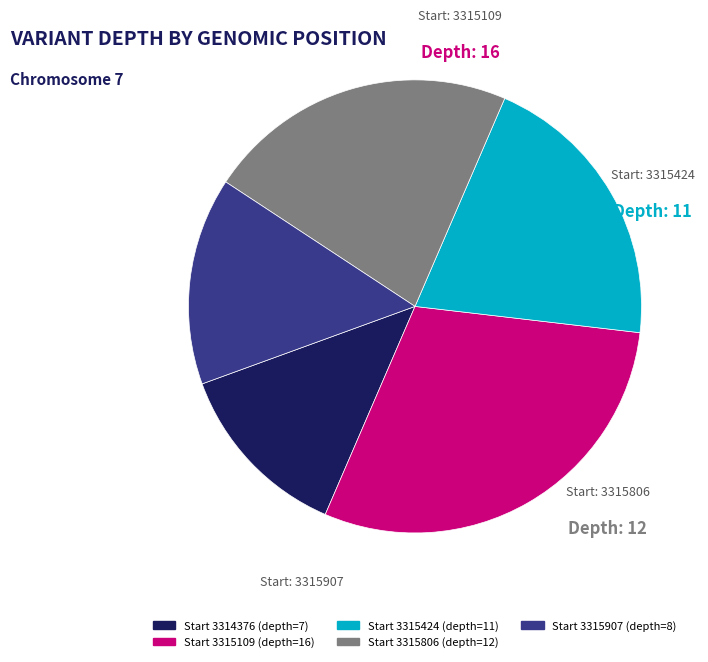

Is there any slice that represents more than half of the pie?

No